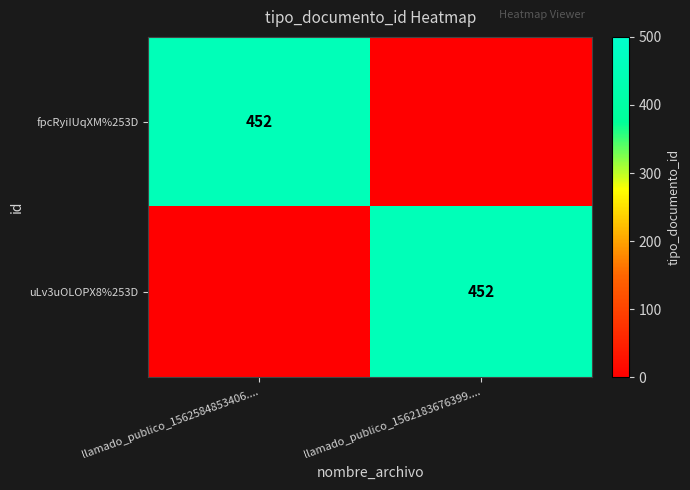

The fpcRyiIUqXM%253D series shows 452 at llamado_publico_1562584853406..... True or false?

True